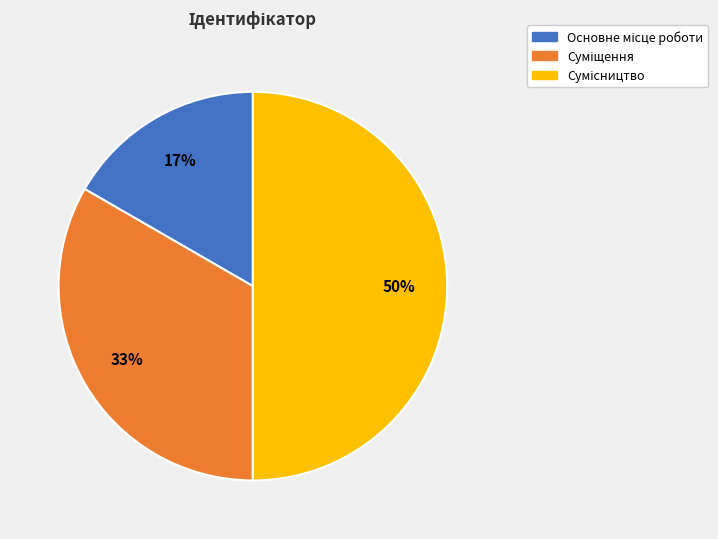

To the nearest percent, what is the difference between the largest and smallest slice percentages?

33%